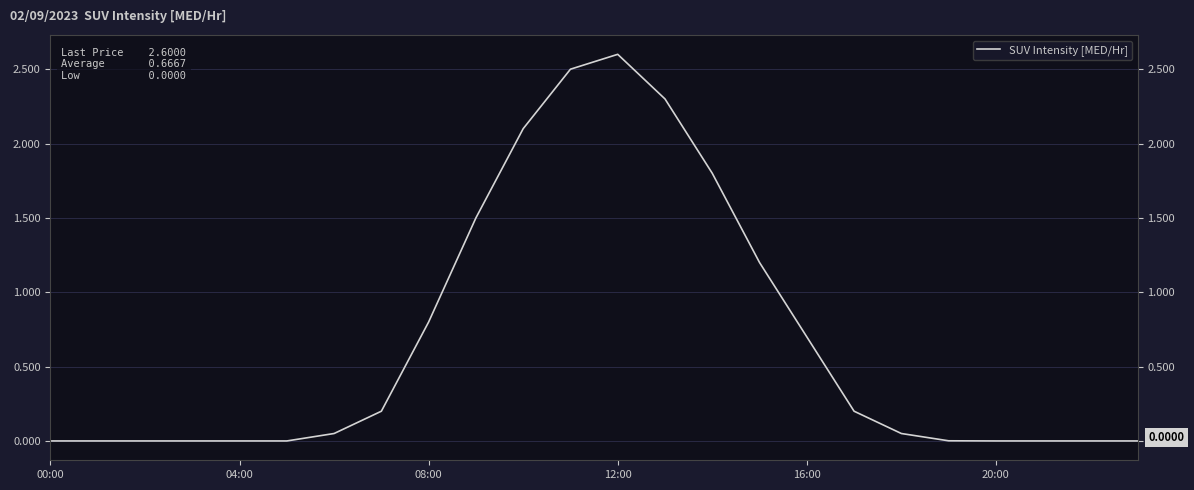

True or false: the data has more than 1 interior local peaks.

False